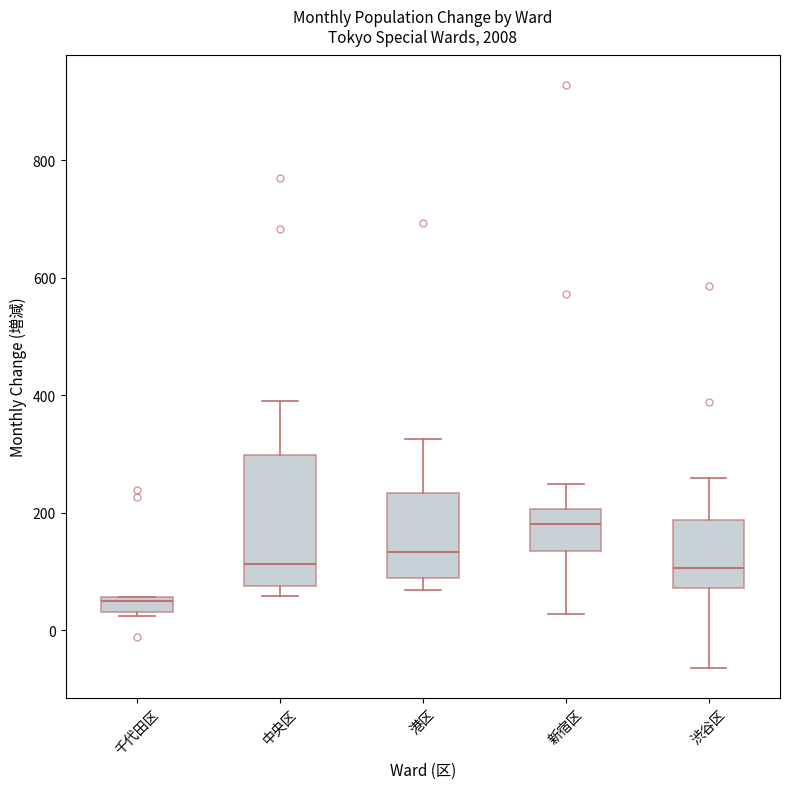

Which box has the highest median line?

新宿区